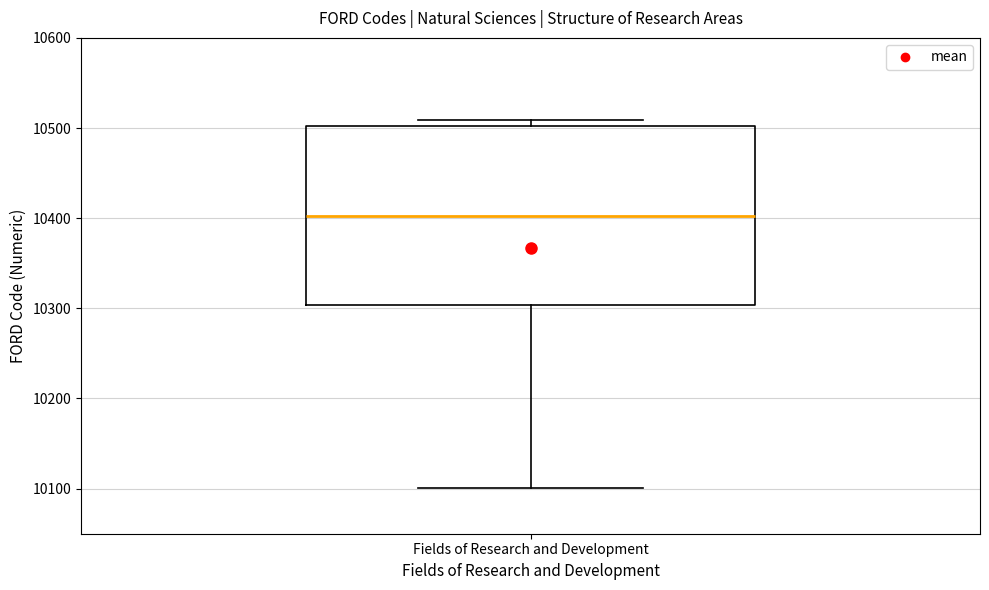

Transcribe this box plot: give where the median line is, the range the box spans, and where the two whiskers end, as read against the y-axis. The values are not printed on the chart, so give them approximately, as read against the axis.

median 10400, box 10300 to 10500, whiskers 10100 to 10510